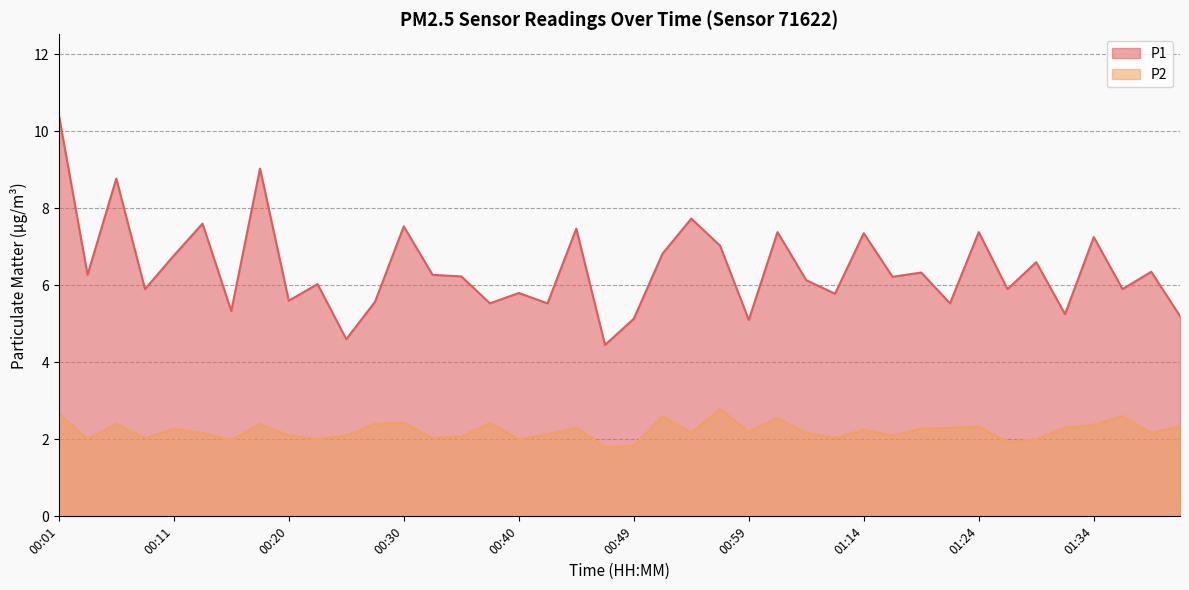

Does the chart display data point markers on the line(s)?

No